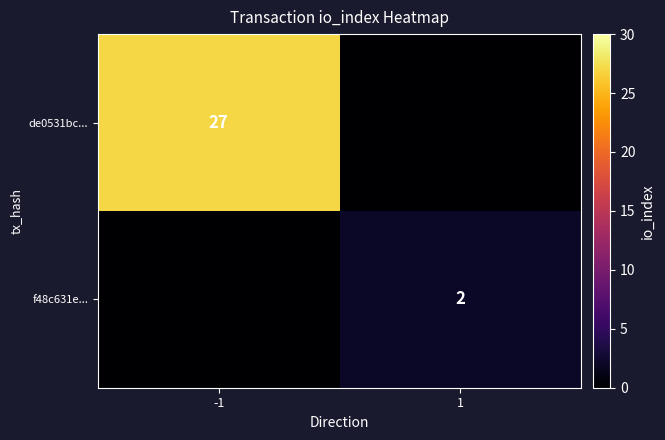

Is the value of f48c631e... at 1 greater than the value of de0531bc... at -1?

No